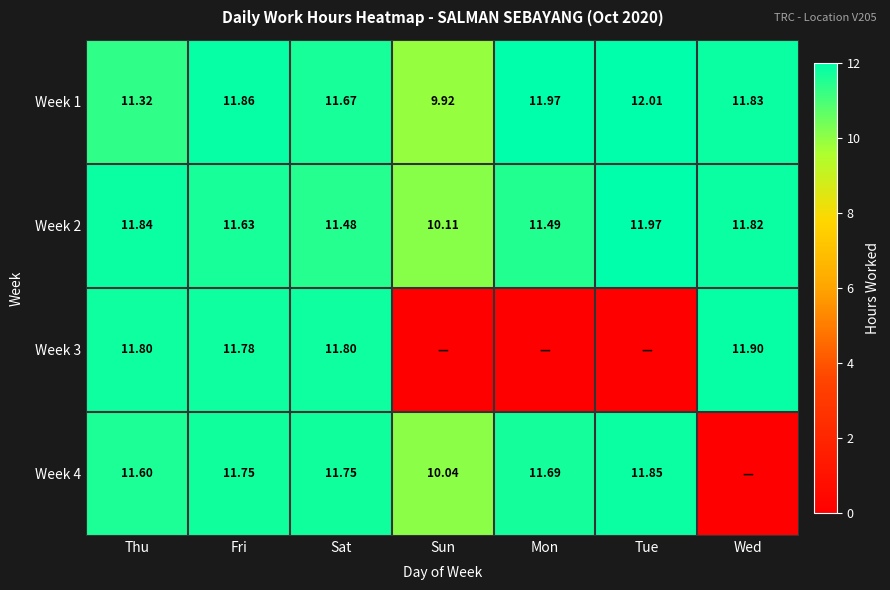

Is the value of Week 3 at Mon greater than the value of Week 1 at Sat?

No